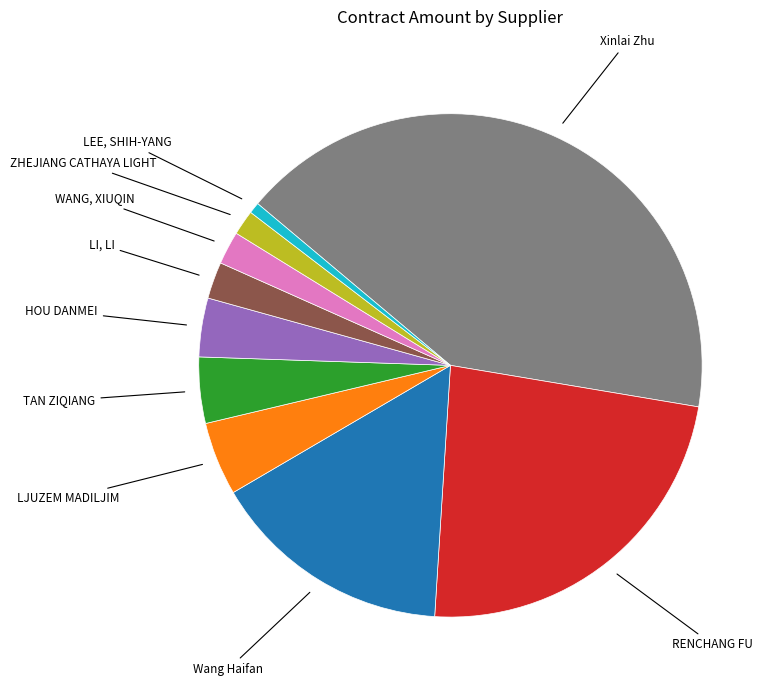

What is the smallest slice in the pie chart?

LEE, SHIH-YANG